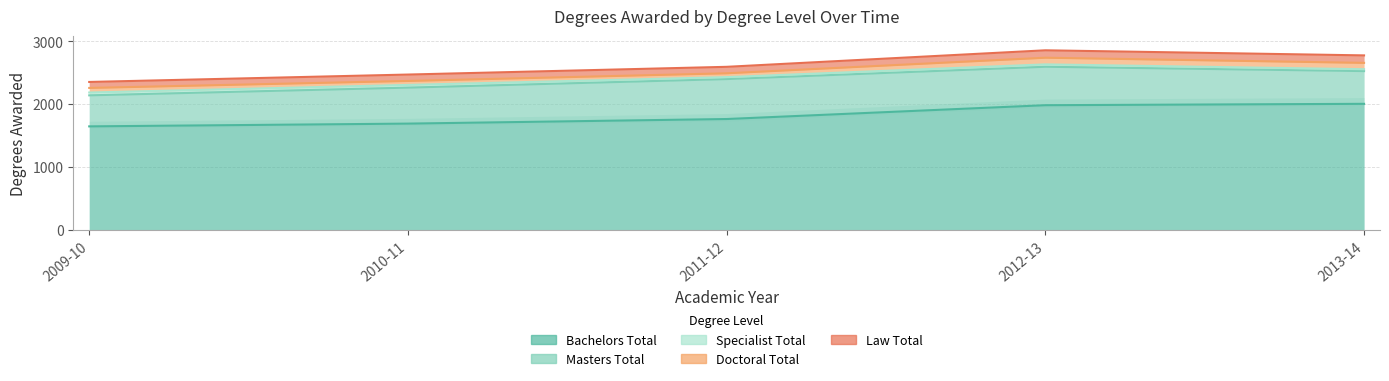

True or false: Bachelors Total and Masters Total cross at least once.

False